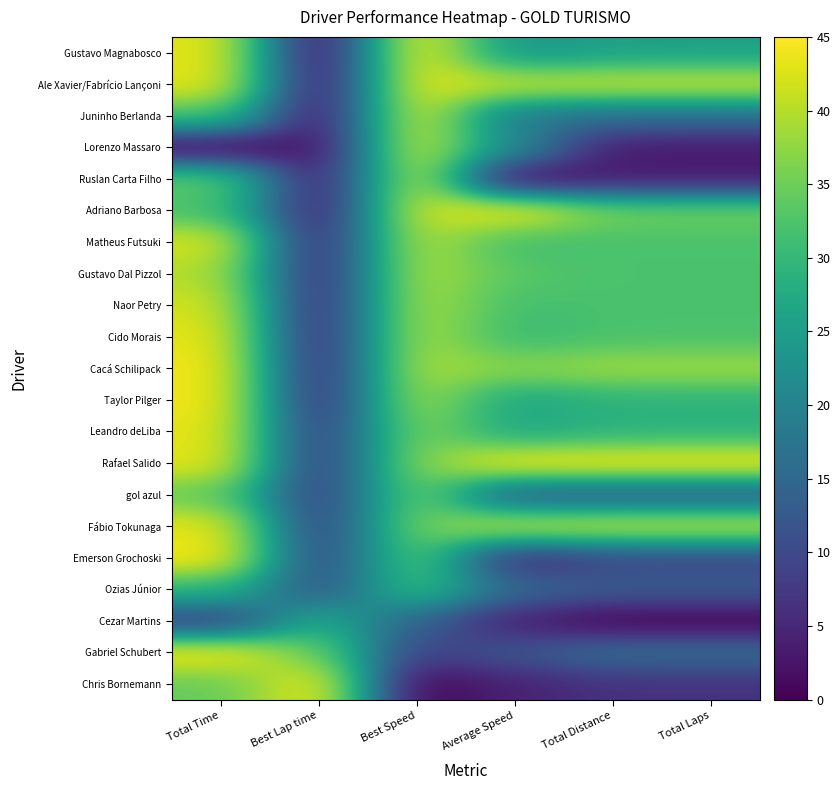

Rank the series at Total Laps from highest to lowest value.

Rafael Salido, Ale Xavier/Fabrício Lançoni, Fábio Tokunaga, Cacá Schilipack, Adriano Barbosa, Matheus Futsuki, Gustavo Dal Pizzol, Naor Petry, Cido Morais, Taylor Pilger, Leandro deLiba, Gustavo Magnabosco, Juninho Berlanda, Gabriel Schubert, gol azul, Ozias Júnior, Emerson Grochoski, Chris Bornemann, Lorenzo Massaro, Ruslan Carta Filho, Cezar Martins